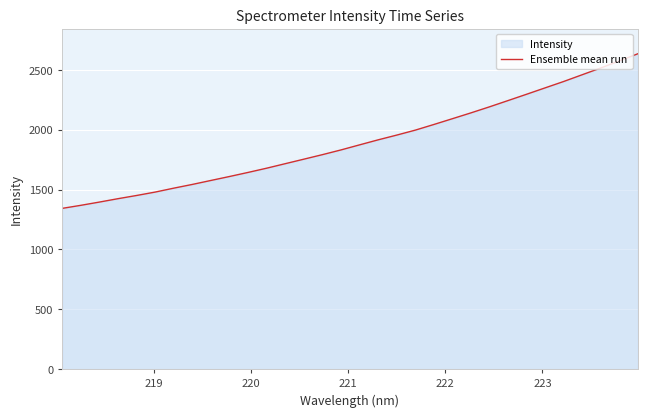

What is the minimum value shown in the chart?

1342.8